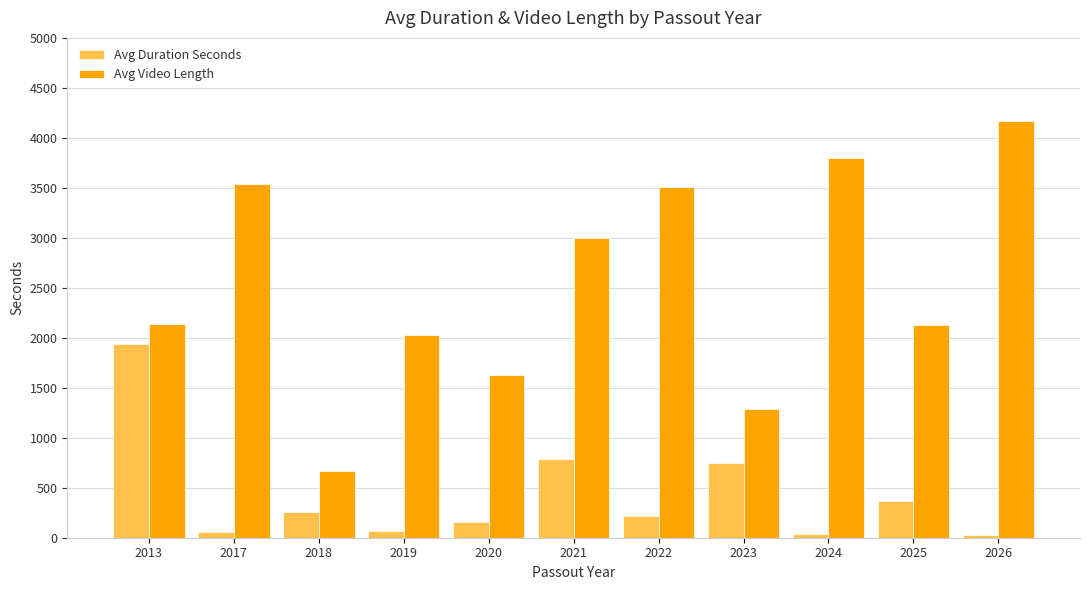

How many categories are shown in the chart?

11